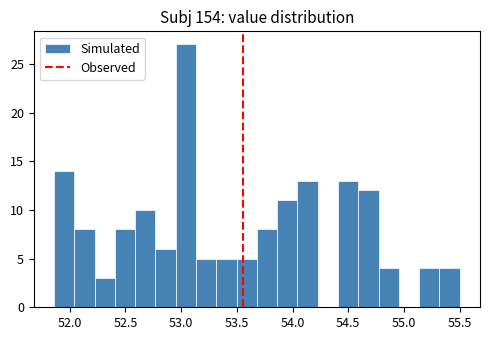

Read against the x-axis, roughly where is the centre of the tallest bar?

53.05